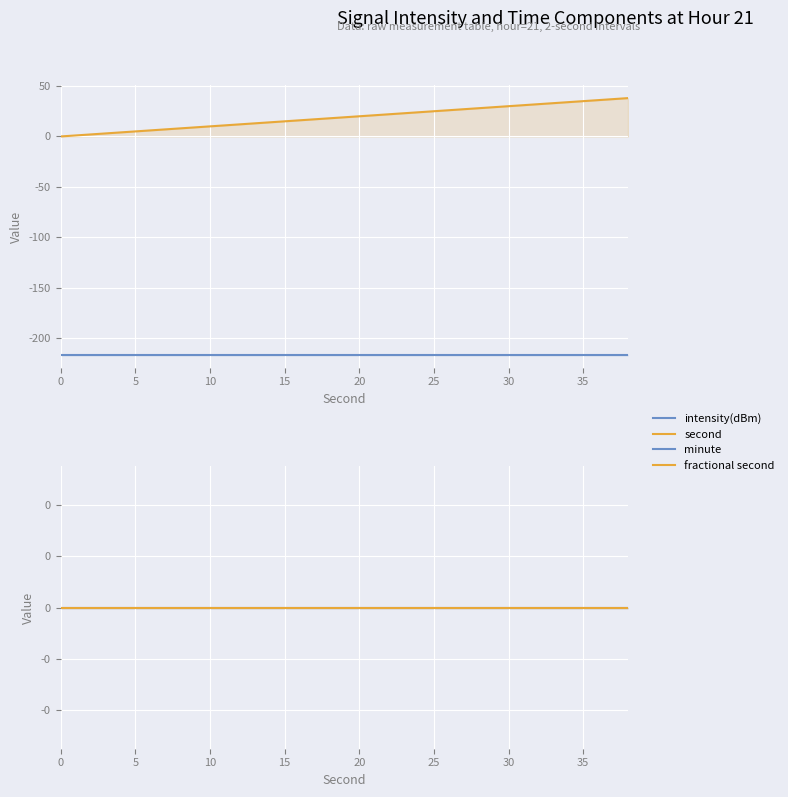

Is the value of minute at 19 greater than the value of intensity(dBm) at 18?

Yes